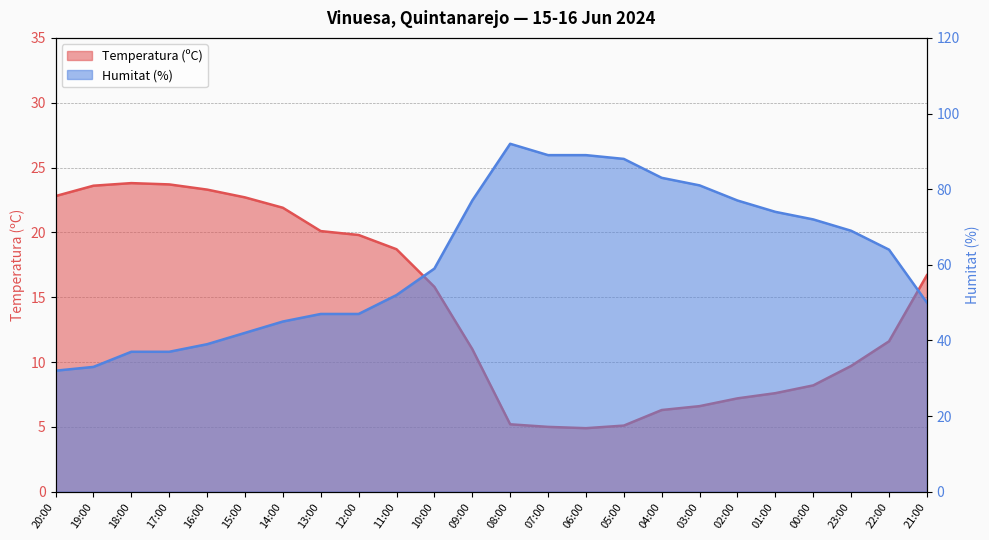

What is the approximate value of Humitat (%) at 14:00?

45.0